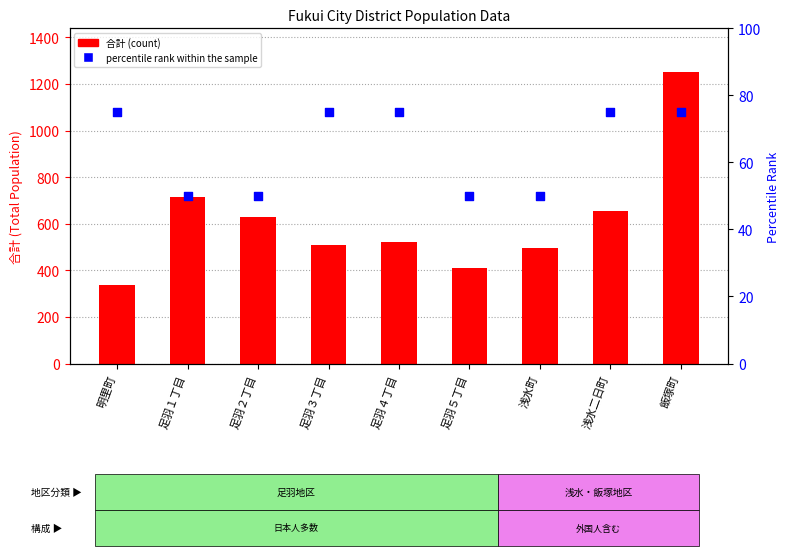

Which series has the widest spread of Y values?

合計 (count)